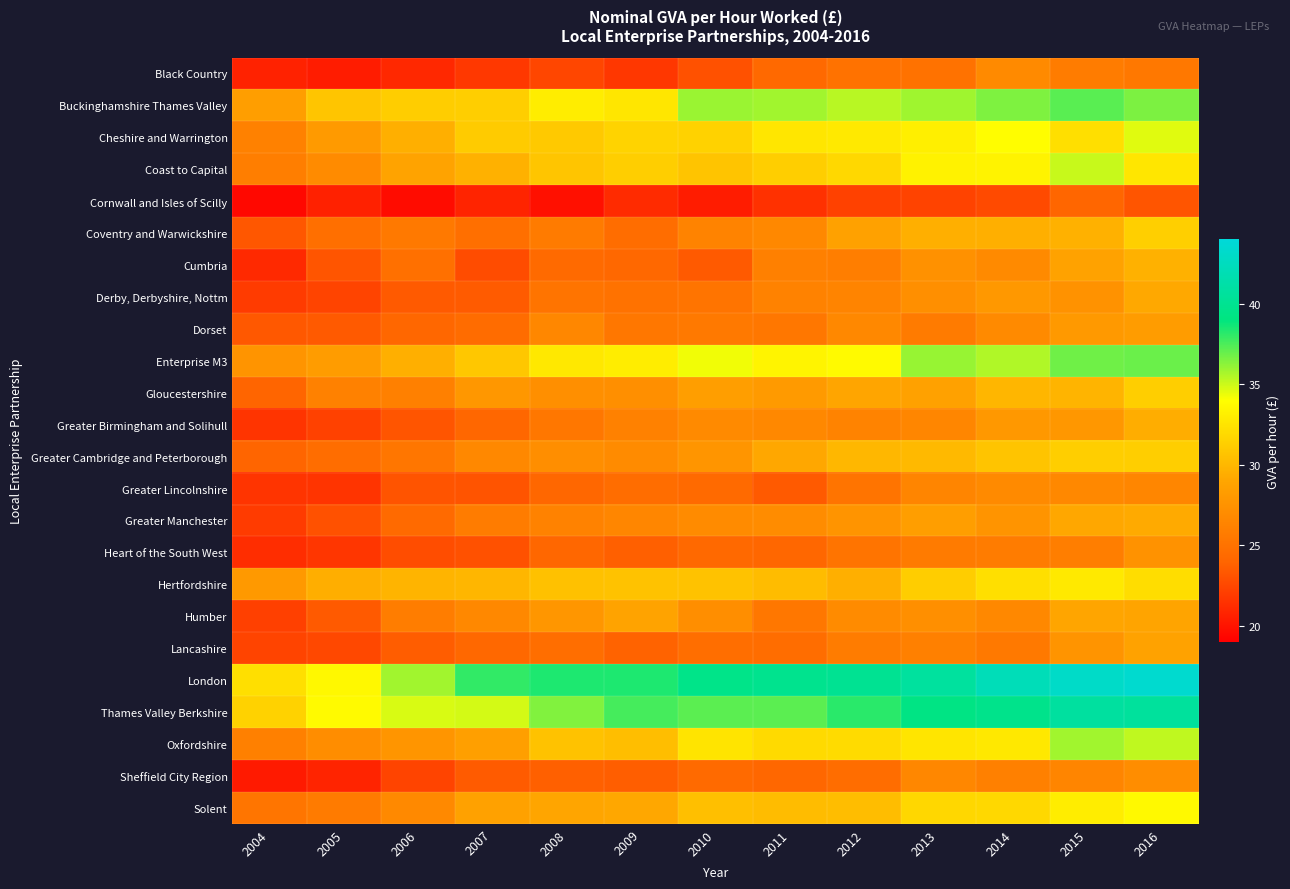

Reading left to right, what are all the values shown in this chart?

Black Country: 2004=20.7	2005=20.4	2006=21.0	2007=21.8	2008=22.5	2009=21.7	2010=23.1	2011=24.3	2012=25.0	2013=25.0	2014=26.9	2015=25.8	2016=25.4
Buckinghamshire Thames Valley: 2004=28.5	2005=30.8	2006=31.2	2007=31.3	2008=33.0	2009=32.6	2010=36.0	2011=35.8	2012=35.4	2013=35.9	2014=36.5	2015=37.2	2016=36.5
Cheshire and Warrington: 2004=26.2	2005=28.1	2006=29.6	2007=31.1	2008=31.0	2009=31.6	2010=31.5	2011=32.6	2012=32.8	2013=33.2	2014=33.9	2015=32.2	2016=34.6
Coast to Capital: 2004=26.0	2005=26.9	2006=28.8	2007=29.7	2008=30.8	2009=31.3	2010=30.7	2011=31.3	2012=31.8	2013=33.3	2014=33.4	2015=35.1	2016=32.6
Cornwall and Isles of Scilly: 2004=19.4	2005=20.7	2006=19.7	2007=20.8	2008=19.9	2009=21.1	2010=20.4	2011=21.5	2012=22.2	2013=22.4	2014=22.7	2015=24.0	2016=23.2
Coventry and Warwickshire: 2004=23.3	2005=24.7	2006=25.5	2007=24.8	2008=25.7	2009=24.6	2010=26.3	2011=26.7	2012=28.7	2013=29.6	2014=29.6	2015=29.7	2016=31.3
Cumbria: 2004=21.1	2005=23.2	2006=24.8	2007=22.8	2008=24.4	2009=24.2	2010=23.5	2011=26.0	2012=25.9	2013=27.4	2014=26.9	2015=28.7	2016=29.7
Derby, Derbyshire, Nottm: 2004=22.0	2005=22.4	2006=23.5	2007=23.5	2008=25.2	2009=25.1	2010=25.2	2011=26.2	2012=26.4	2013=27.2	2014=27.9	2015=27.5	2016=29.2
Dorset: 2004=23.4	2005=23.4	2006=24.1	2007=24.5	2008=26.6	2009=25.4	2010=25.5	2011=25.4	2012=26.7	2013=25.7	2014=26.9	2015=28.0	2016=28.2
Enterprise M3: 2004=27.7	2005=28.3	2006=29.6	2007=30.9	2008=32.7	2009=33.0	2010=34.3	2011=33.4	2012=33.8	2013=36.0	2014=35.5	2015=36.8	2016=36.9
Gloucestershire: 2004=24.0	2005=26.2	2006=26.1	2007=27.9	2008=27.2	2009=27.2	2010=28.5	2011=28.2	2012=29.0	2013=28.7	2014=30.0	2015=29.8	2016=31.3
Greater Birmingham and Solihull: 2004=21.6	2005=22.3	2006=23.2	2007=24.1	2008=25.4	2009=26.2	2010=26.9	2011=26.7	2012=26.4	2013=26.5	2014=28.0	2015=27.9	2016=29.4
Greater Cambridge and Peterborough: 2004=24.0	2005=24.6	2006=25.3	2007=26.7	2008=27.2	2009=27.0	2010=27.7	2011=29.1	2012=30.0	2013=30.1	2014=30.8	2015=31.3	2016=31.3
Greater Lincolnshire: 2004=21.6	2005=21.6	2006=23.2	2007=23.2	2008=24.1	2009=24.6	2010=24.4	2011=23.4	2012=25.2	2013=26.4	2014=26.9	2015=26.8	2016=26.6
Greater Manchester: 2004=22.0	2005=23.0	2006=24.3	2007=25.7	2008=26.3	2009=26.5	2010=26.9	2011=27.0	2012=27.7	2013=28.4	2014=27.6	2015=29.1	2016=29.3
Heart of the South West: 2004=21.3	2005=21.7	2006=22.8	2007=23.0	2008=24.1	2009=23.8	2010=24.3	2011=24.1	2012=25.2	2013=25.7	2014=25.8	2015=25.9	2016=27.5
Hertfordshire: 2004=28.1	2005=29.5	2006=29.8	2007=29.9	2008=30.6	2009=30.6	2010=30.6	2011=30.3	2012=29.5	2013=31.2	2014=32.2	2015=32.8	2016=32.1
Humber: 2004=22.2	2005=23.5	2006=25.8	2007=26.7	2008=27.8	2009=28.8	2010=27.2	2011=25.4	2012=26.9	2013=27.2	2014=26.7	2015=29.0	2016=28.9
Lancashire: 2004=22.4	2005=22.6	2006=23.6	2007=24.3	2008=24.7	2009=23.9	2010=24.7	2011=24.6	2012=25.8	2013=26.1	2014=25.6	2015=27.7	2016=28.7
London: 2004=32.2	2005=33.6	2006=35.8	2007=38.0	2008=38.4	2009=38.4	2010=39.5	2011=39.8	2012=40.0	2013=40.7	2014=42.2	2015=43.0	2016=43.4
Thames Valley Berkshire: 2004=31.5	2005=33.7	2006=34.8	2007=34.8	2008=36.5	2009=37.6	2010=37.2	2011=37.2	2012=38.2	2013=39.3	2014=39.6	2015=40.8	2016=40.6
Oxfordshire: 2004=26.1	2005=27.1	2006=27.7	2007=28.6	2008=30.6	2009=30.4	2010=32.5	2011=31.9	2012=32.0	2013=32.6	2014=32.7	2015=35.8	2016=35.2
Sheffield City Region: 2004=20.3	2005=20.8	2006=22.4	2007=23.5	2008=23.8	2009=23.7	2010=24.4	2011=24.2	2012=24.6	2013=26.6	2014=26.1	2015=26.4	2016=27.1
Solent: 2004=25.2	2005=25.7	2006=26.8	2007=28.7	2008=29.0	2009=29.1	2010=30.4	2011=30.3	2012=30.4	2013=31.8	2014=31.8	2015=33.0	2016=33.7